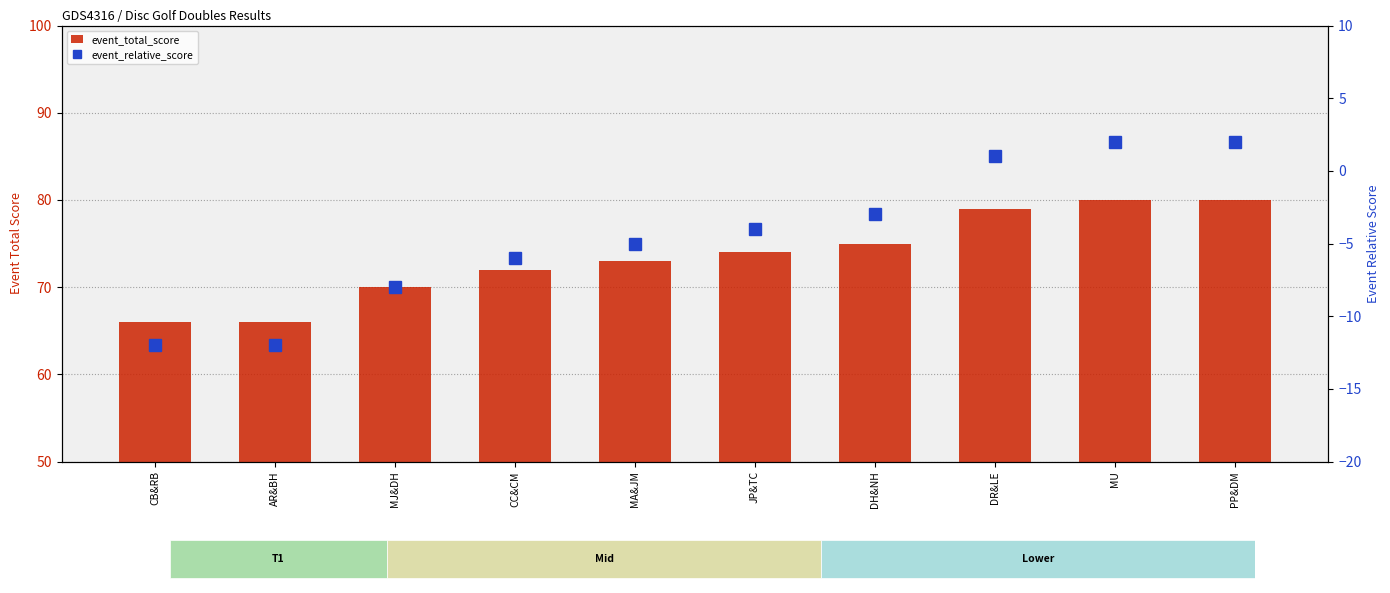

What is the maximum value for event_relative_score?

2